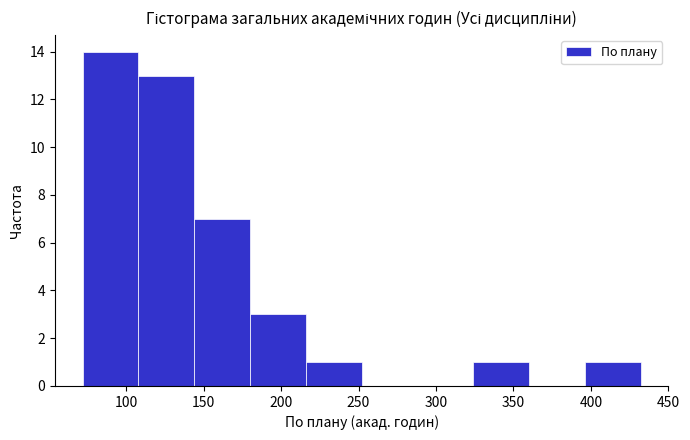

What is the height of the bar covering 144 to 180 on the x-axis? Neither the bar edges nor the heights are printed on the chart, so give them approximately, as read against the axes.

7